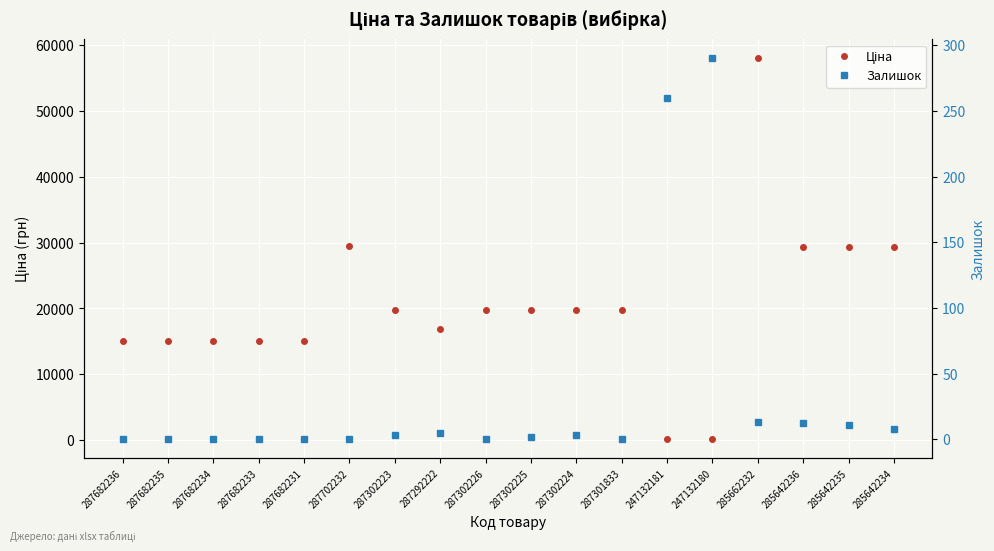

Between 247132180 and 285642236, which series saw the biggest shift?

Ціна